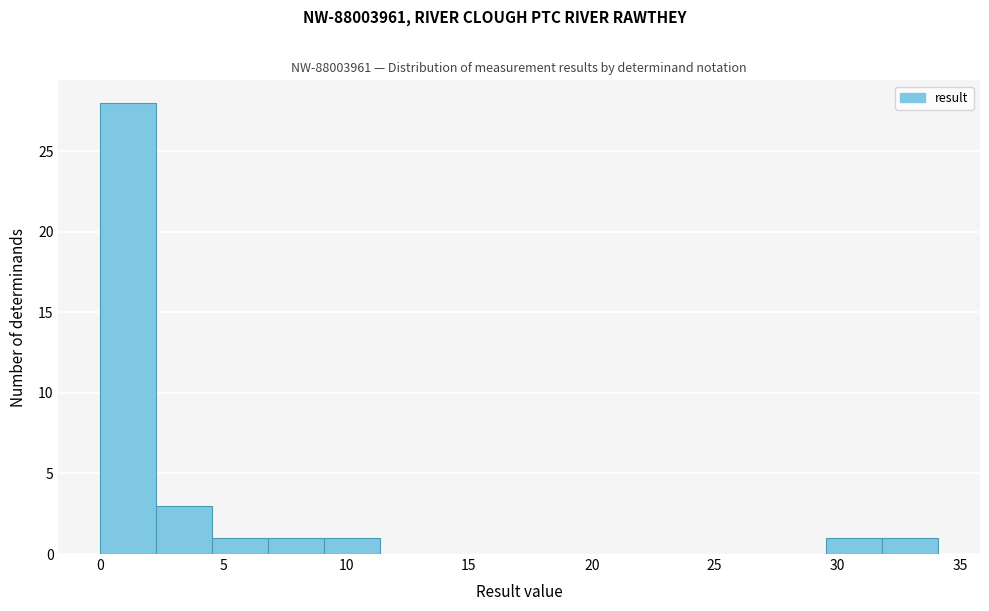

Reading left to right, list every bar in this chart as the range it spans on the x-axis followed by its height. Neither the bar edges nor the heights are printed on the chart, so give them approximately, as read against the axes.

0.0 to 2.5: 28
2.5 to 4.5: 3
4.5 to 7.0: 1
7.0 to 9.0: 1
9.0 to 11.5: 1
11.5 to 13.5: 0
13.5 to 16.0: 0
16.0 to 18.0: 0
18.0 to 20.5: 0
20.5 to 22.5: 0
22.5 to 25.0: 0
25.0 to 27.5: 0
27.5 to 29.5: 0
29.5 to 32.0: 1
32.0 to 34.0: 1